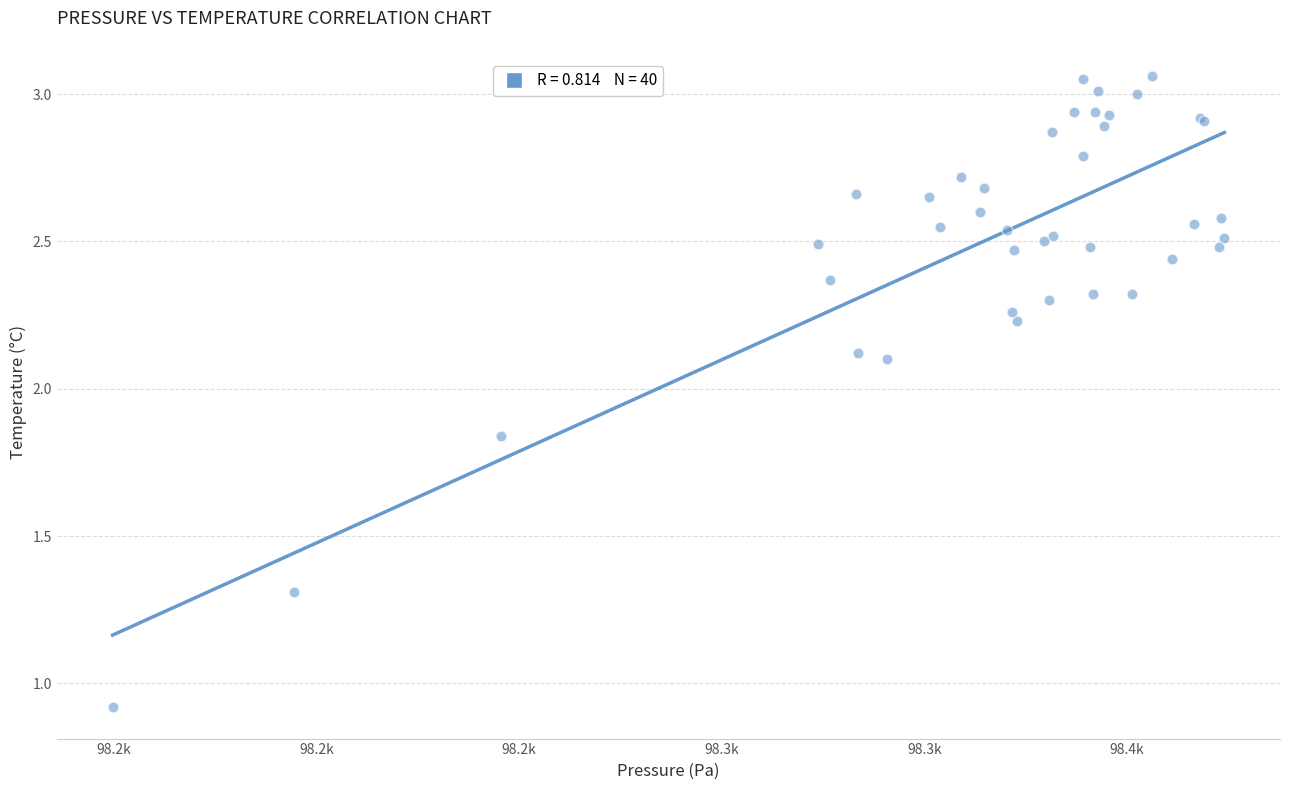

What Y value in the scatter plot is closest to 1?

0.9